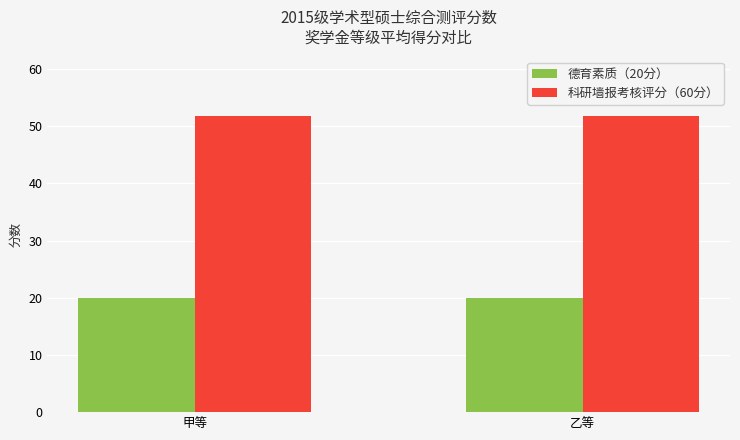

Is it true that 科研墙报考核评分（60分） equals 51.8 at 甲等?

True